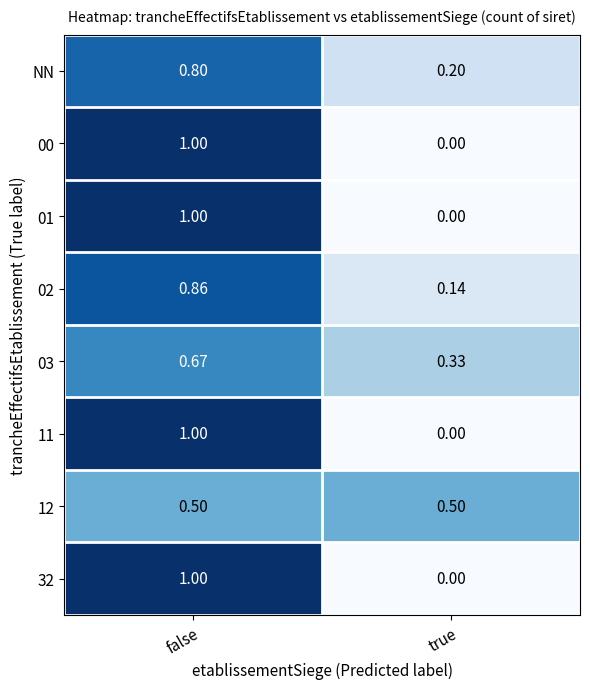

At which label does 11 reach its minimum?

true